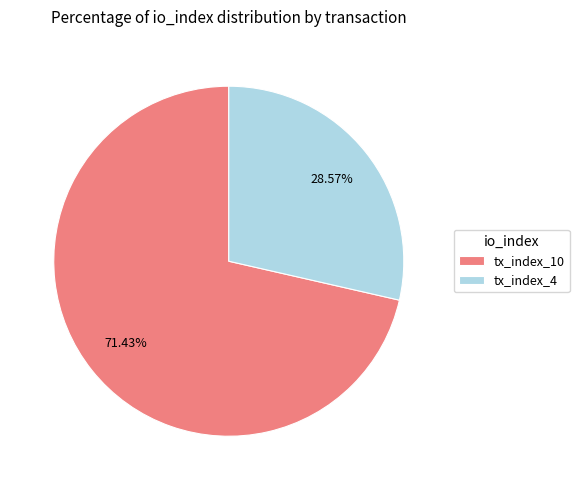

To the nearest percent, what percentage of the pie is tx_index_10?

71%